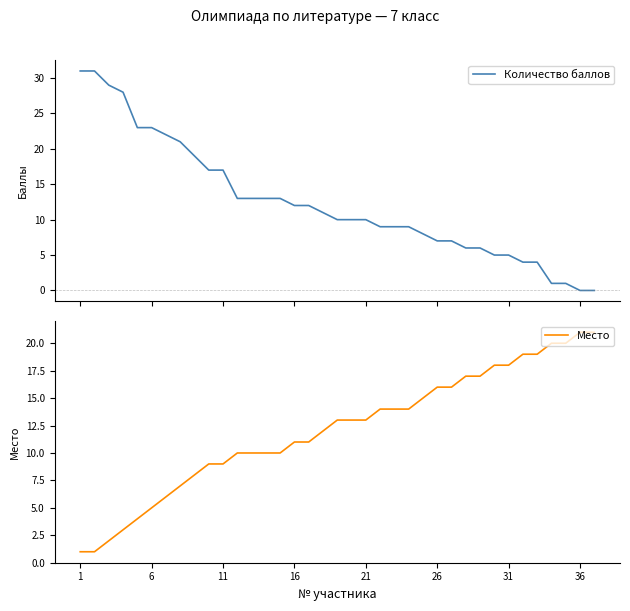

What is the value of the Место point at the 24th from the left?

14